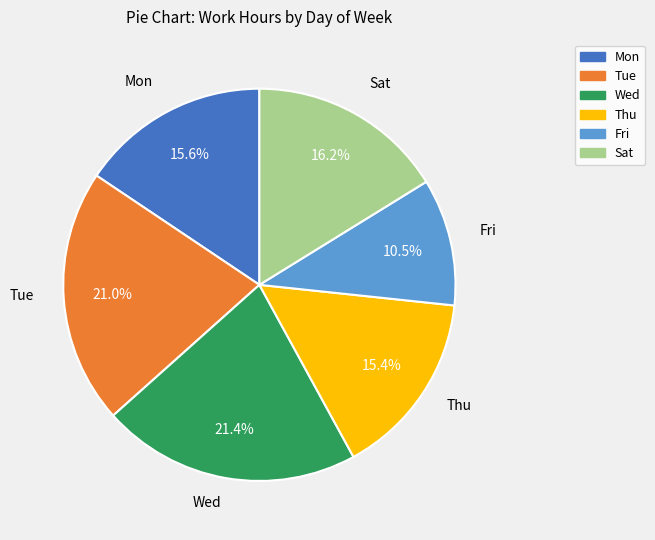

Is there a majority slice in this chart?

No